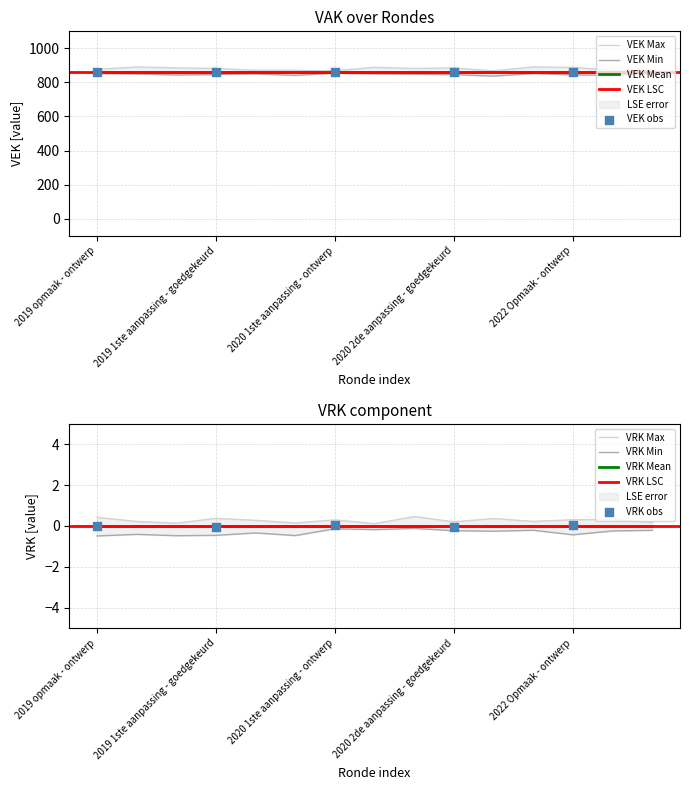

Is the value of VRK at 2019 1ste aanpassing - ontwerp greater than the value of VEK at 2020 Opmaak - goedgekeurd?

No